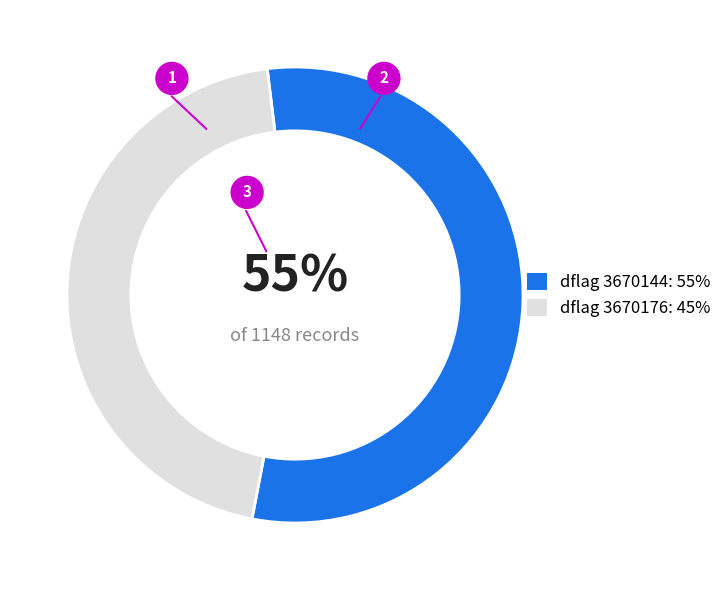

Between 3670144 and 3670176, which is larger?

3670144